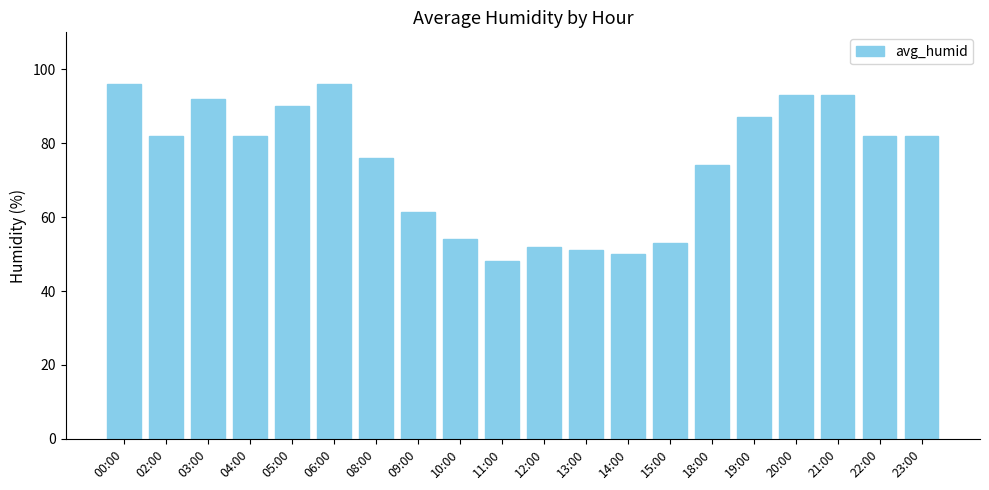

The chart shows a value of 165.9 at 00:00. True or false?

False